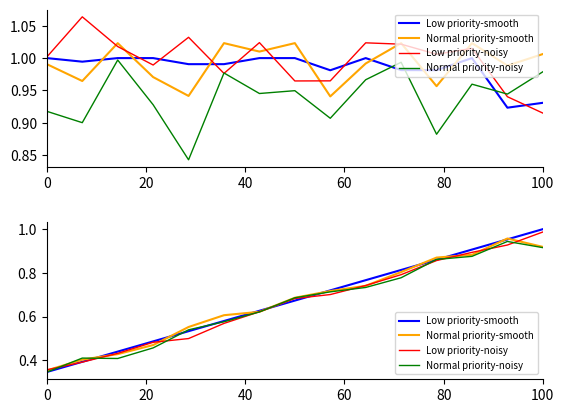

What is the label of the 2nd point from the left?

20